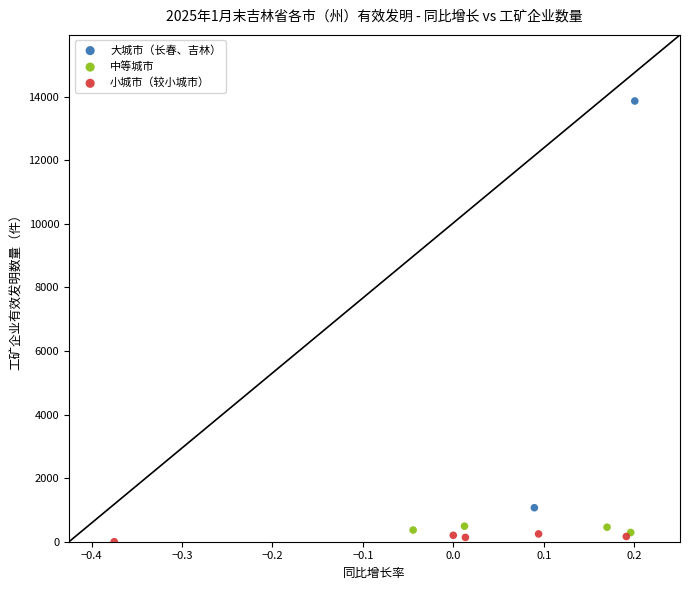

Which series contains the highest Y value?

大城市（长春、吉林）